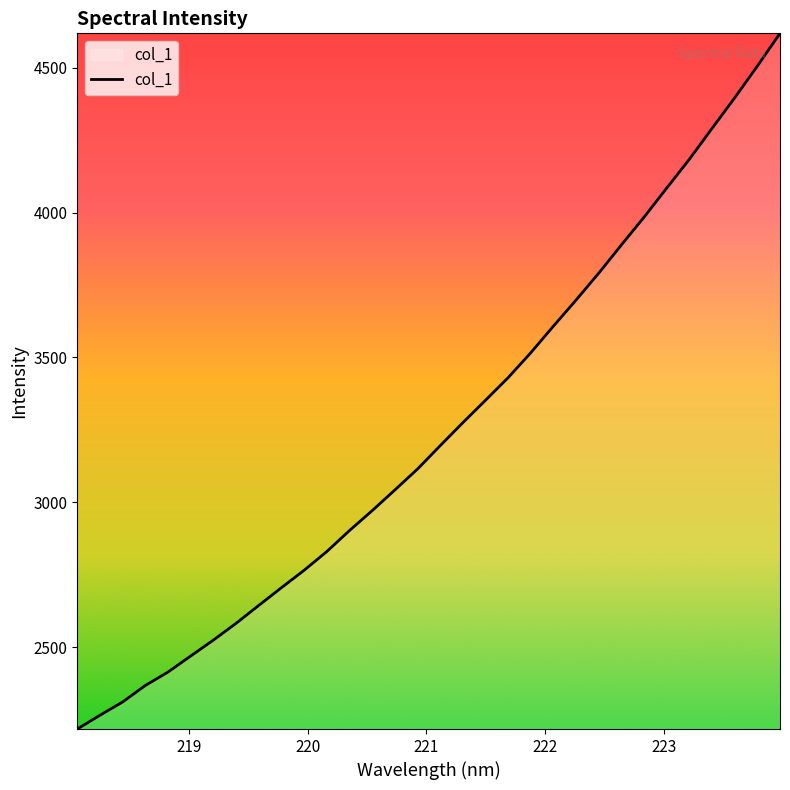

What is the minimum value shown in the chart?

2217.9